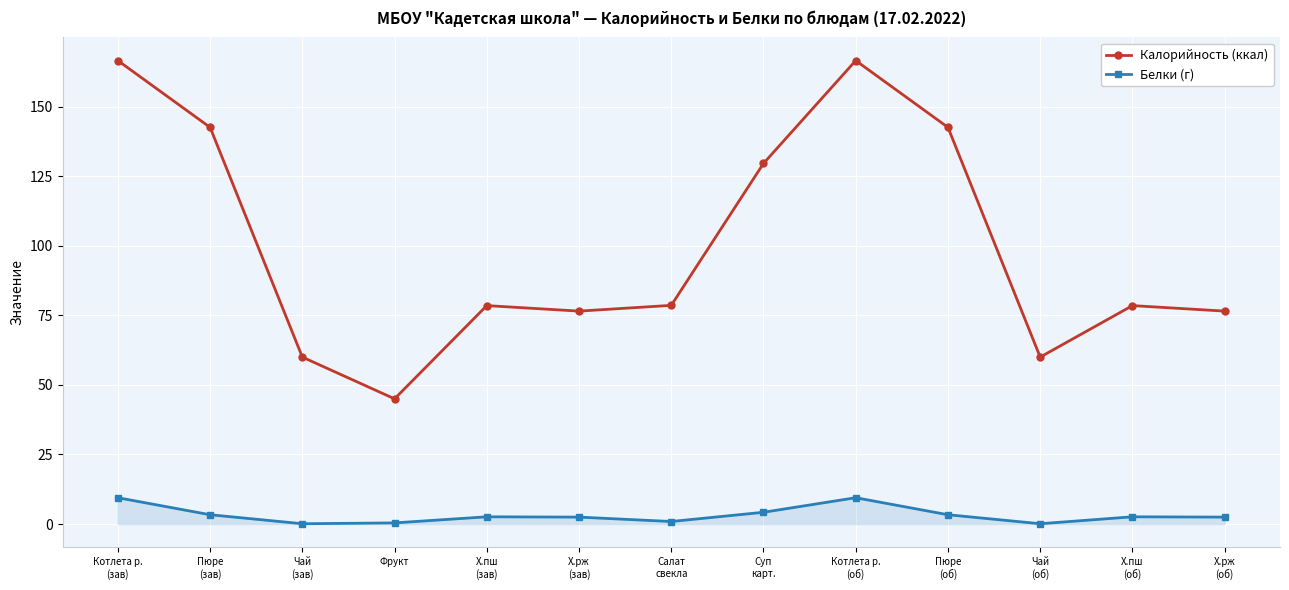

True or false: Белки (г) and Калорийность (ккал) cross at least once.

False